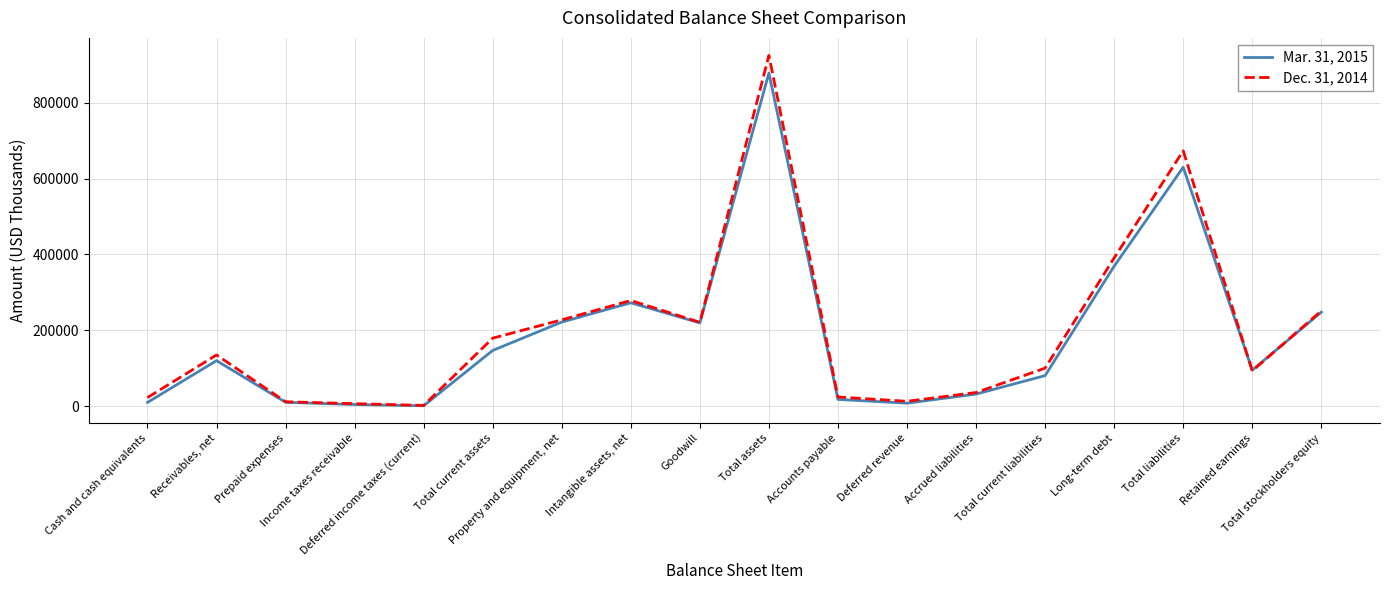

Which series has the widest spread of values?

Dec. 31, 2014